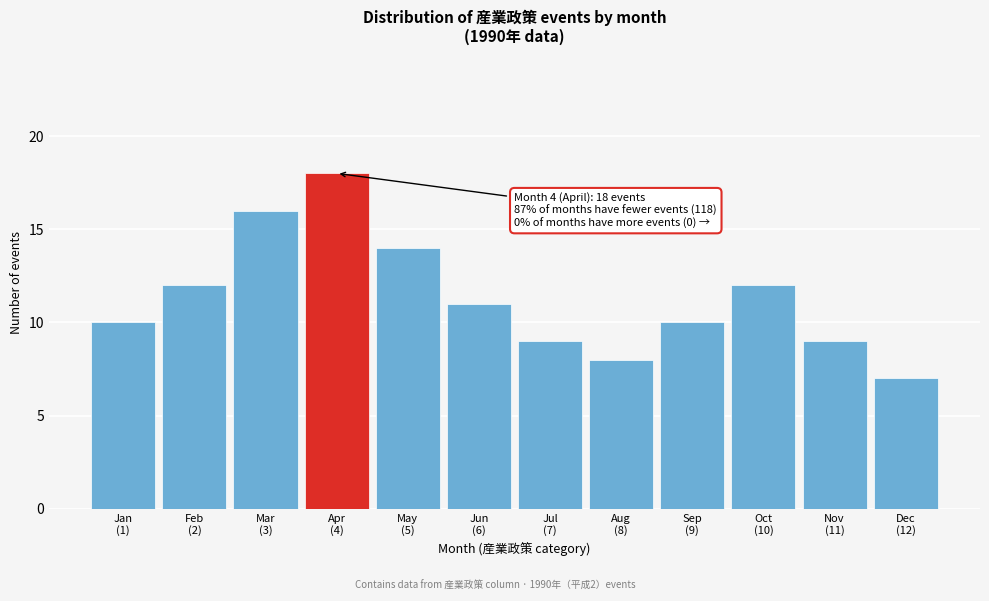

Reading left to right, extract all data points from this chart.

10	12	16	18	14	11	9	8	10	12	9	7